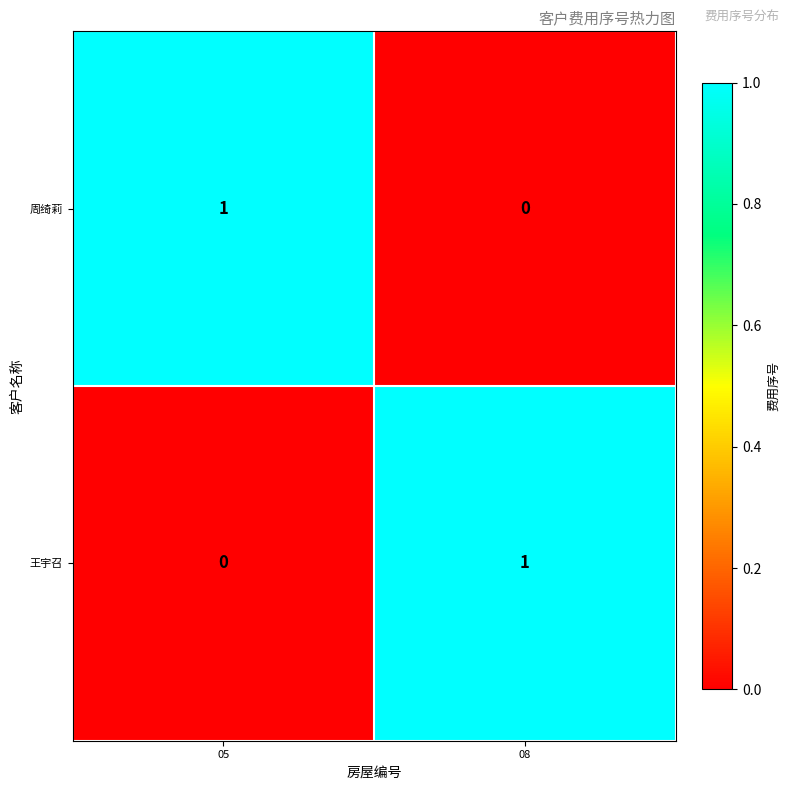

At which label is 周绮莉 closest to 0?

08